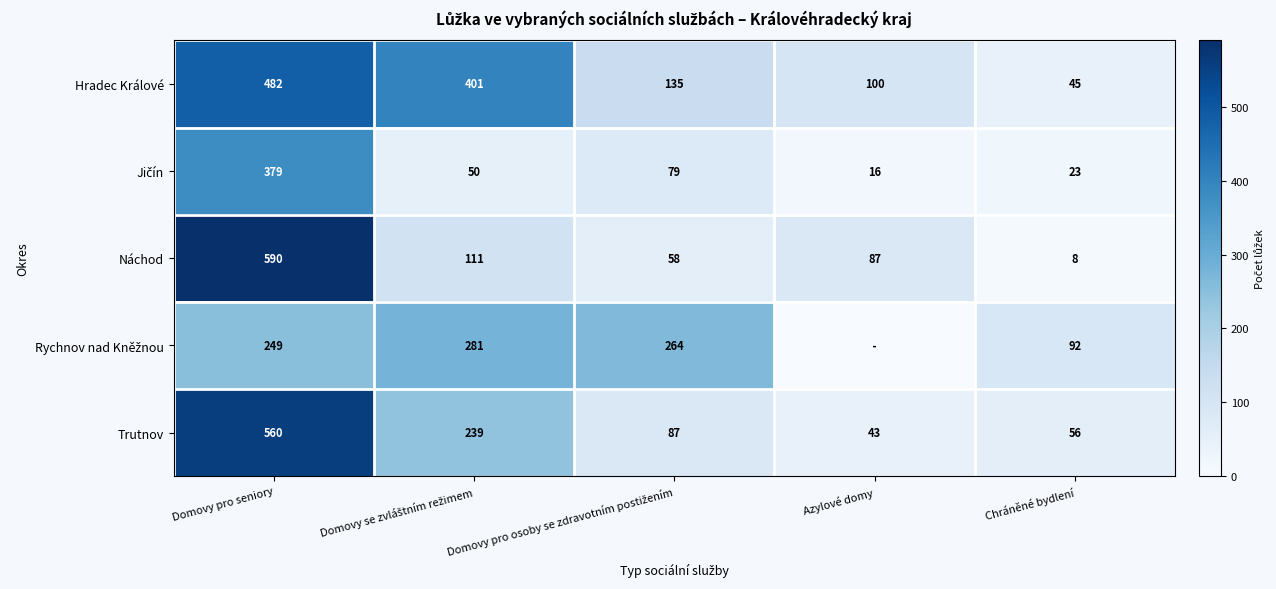

What is the total value across all series at Chráněné bydlení?

224